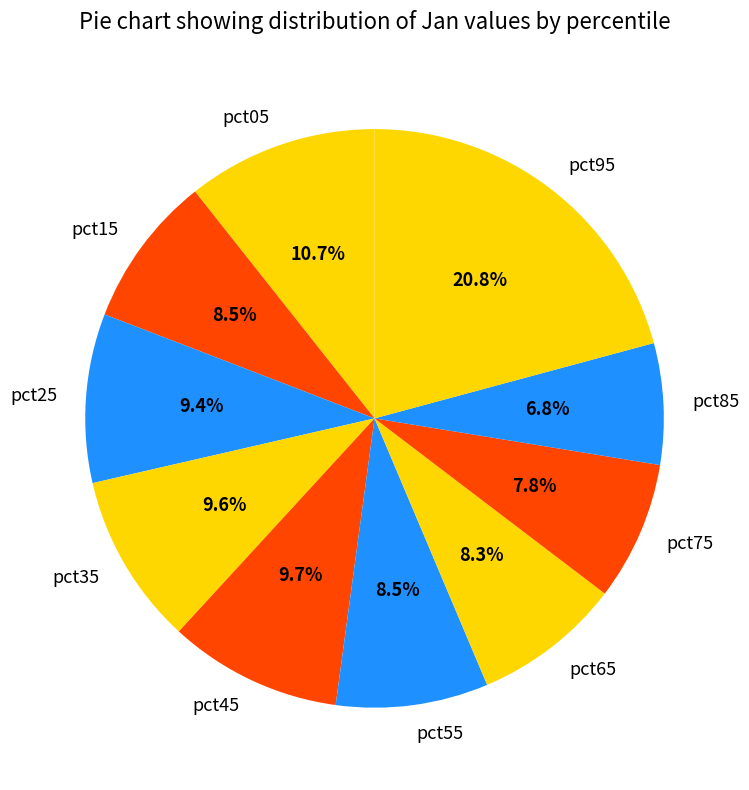

To the nearest percent, what is the combined percentage of pct45 and pct25?

19%